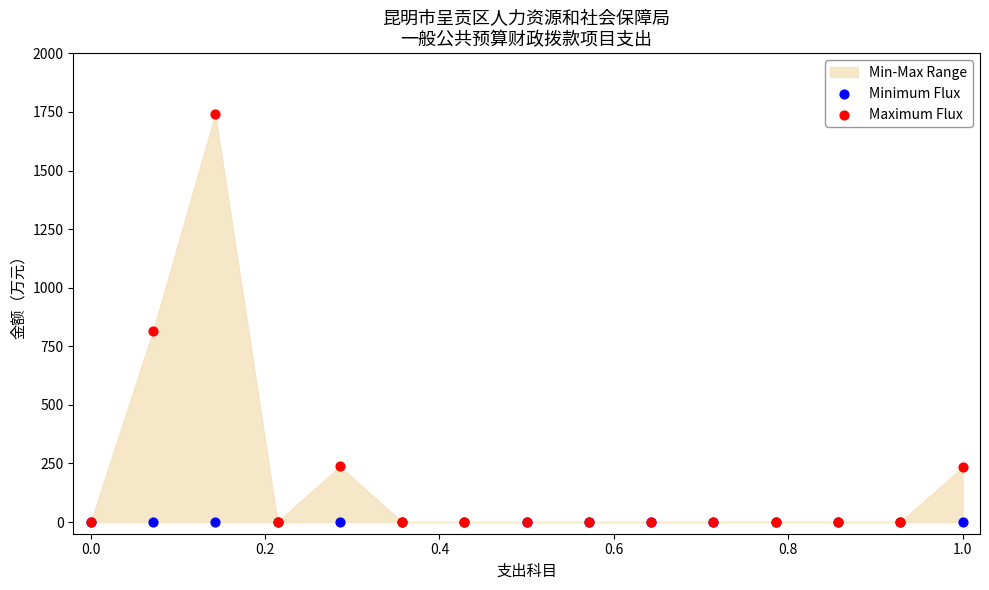

Across all series, what Y value is closest to 870?

814.4